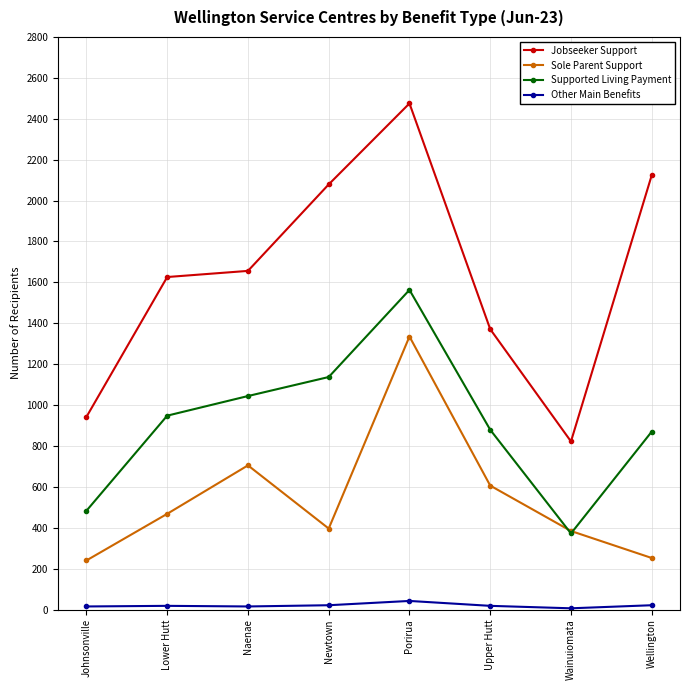

True or false: Sole Parent Support and Jobseeker Support cross at least once.

False